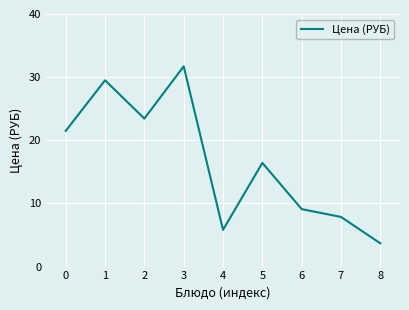

How many lines are shown in the chart?

1